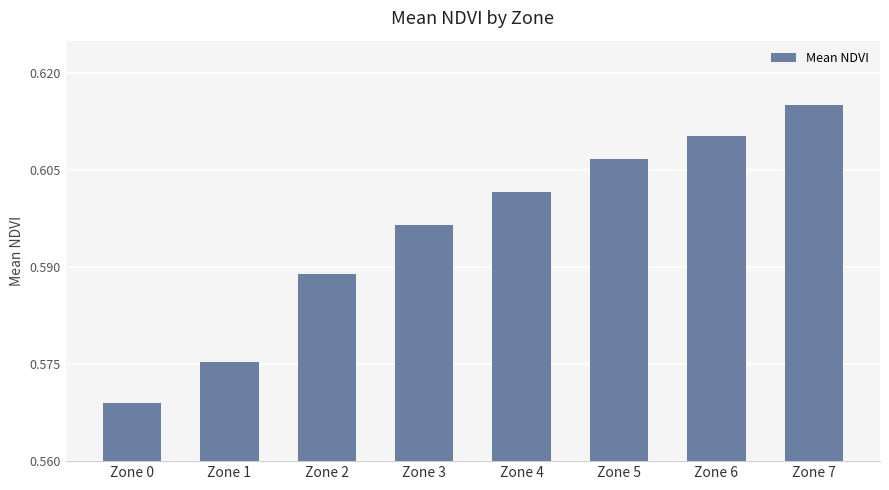

Rank the categories by value from highest to lowest.

Zone 7, Zone 6, Zone 5, Zone 4, Zone 3, Zone 2, Zone 1, Zone 0